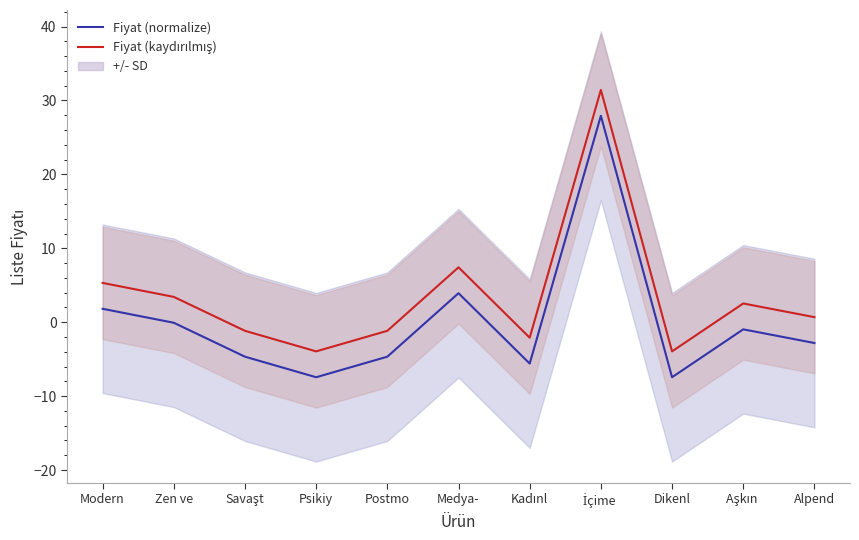

What is the maximum value shown in the chart?

31.4